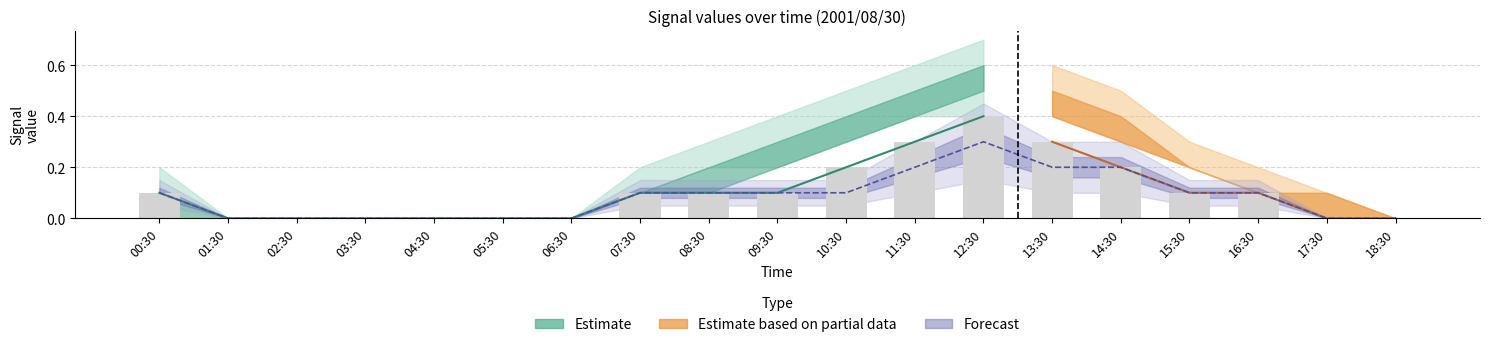

What is the average value?

0.1